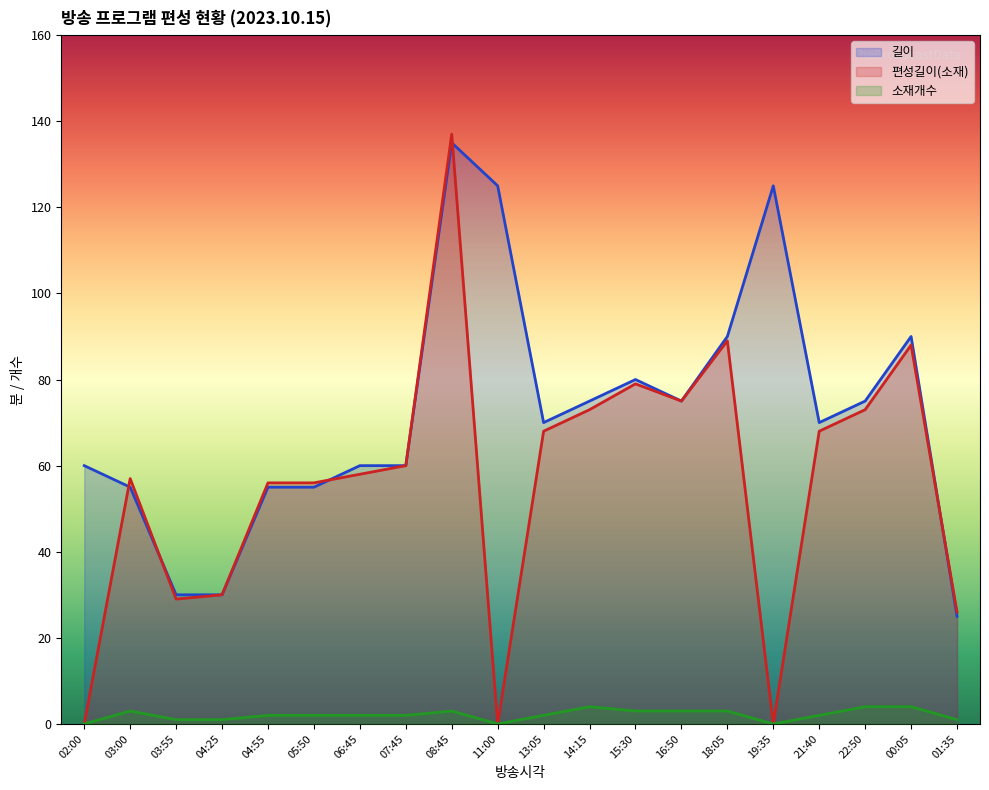

Which series has the largest total across all categories?

길이